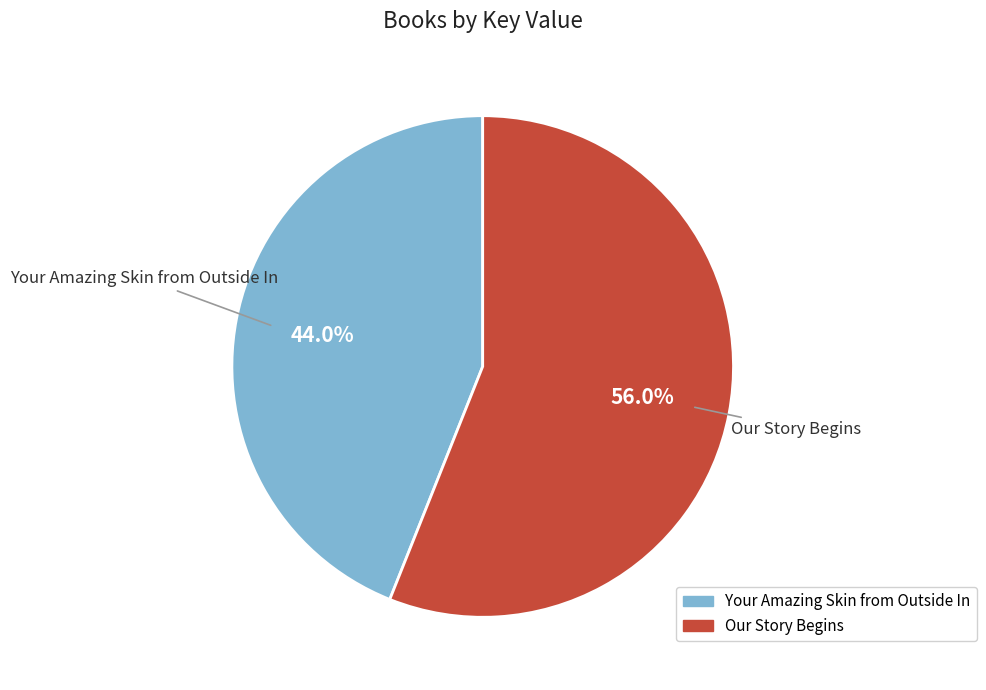

Which category has the biggest portion of the pie?

Our Story Begins